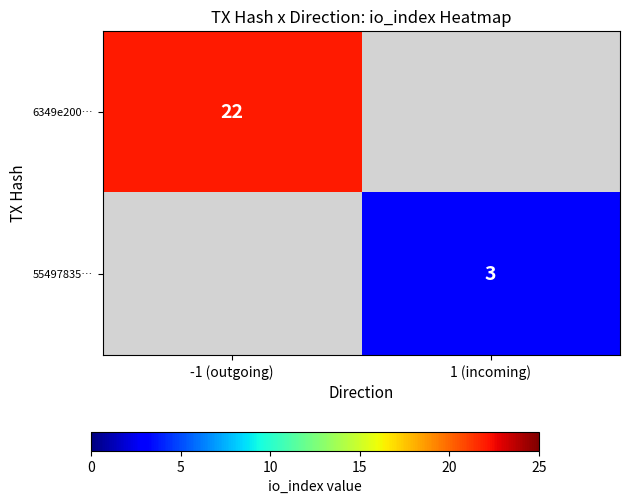

The 55497835… series shows 4 at 1 (incoming). True or false?

False